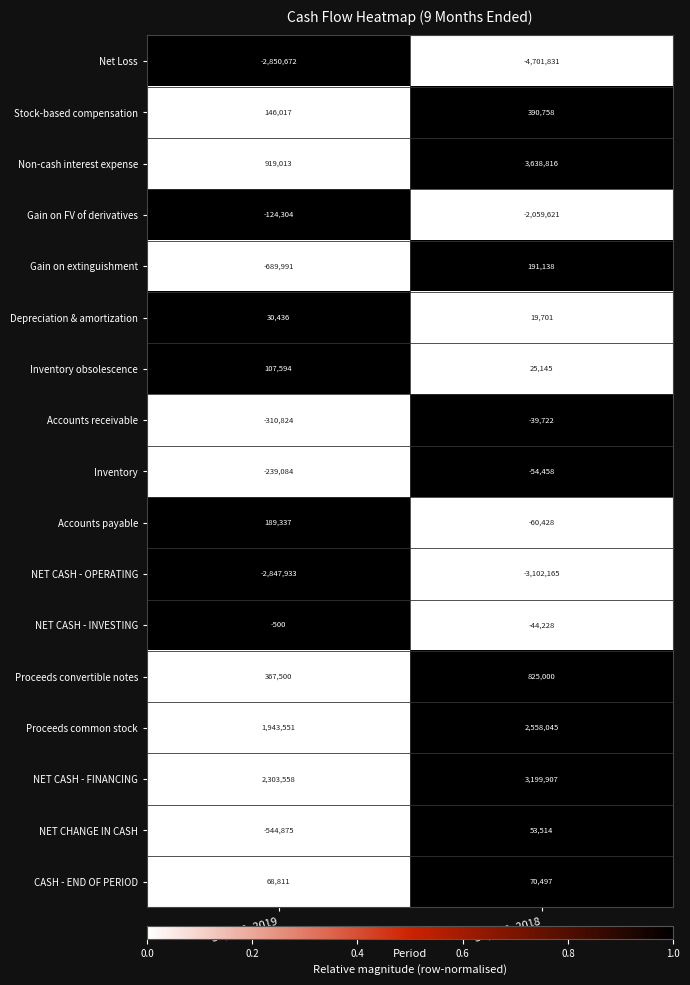

The Net Loss series shows -4115781 at Sep. 30, 2019. True or false?

False